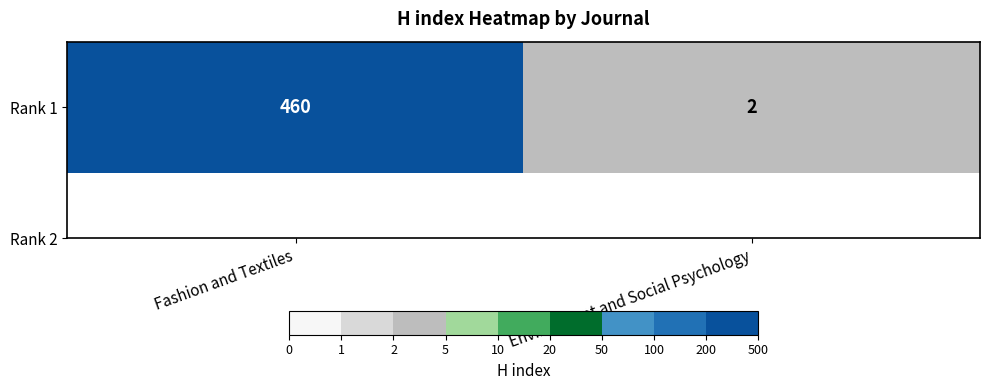

What is the difference between the maximum and minimum values?

458